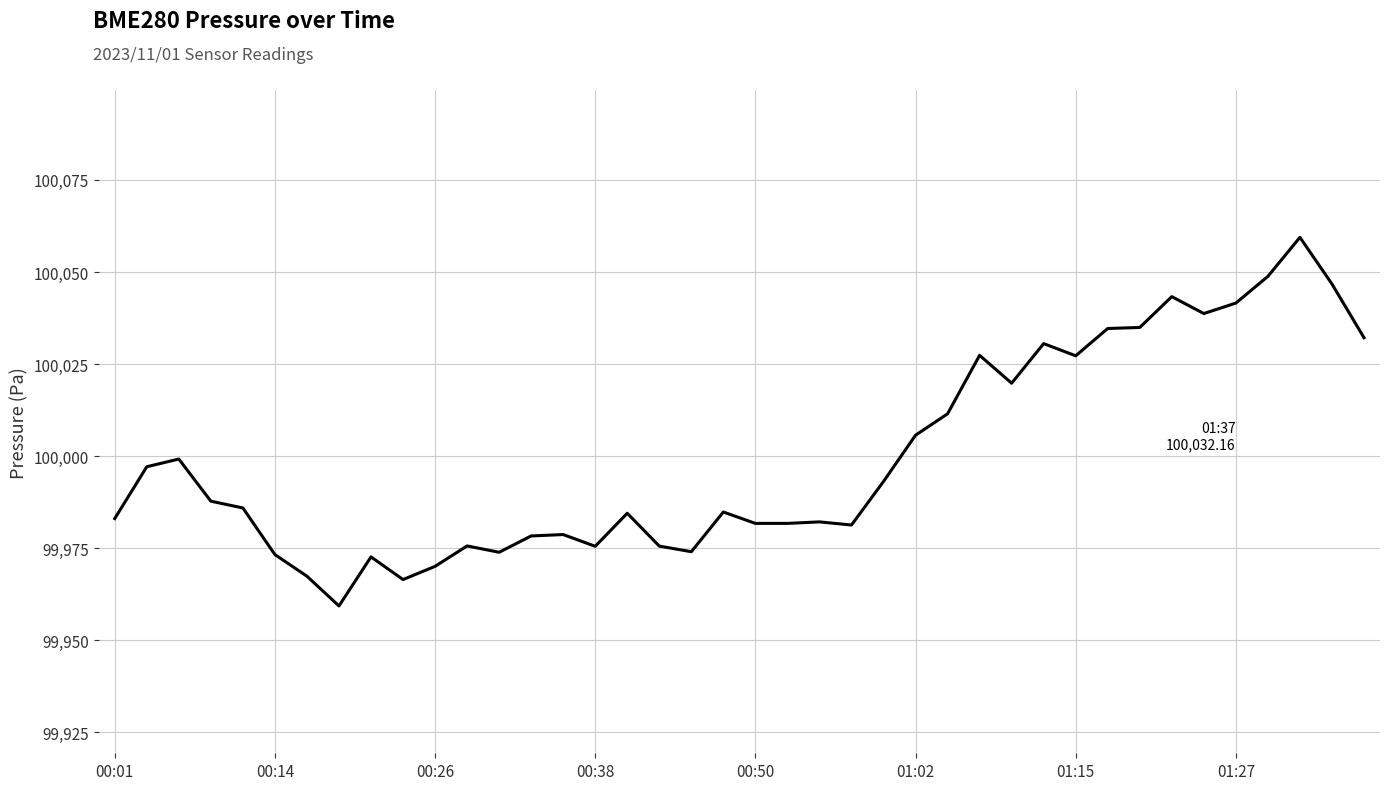

What is the minimum value shown in the chart?

99959.3